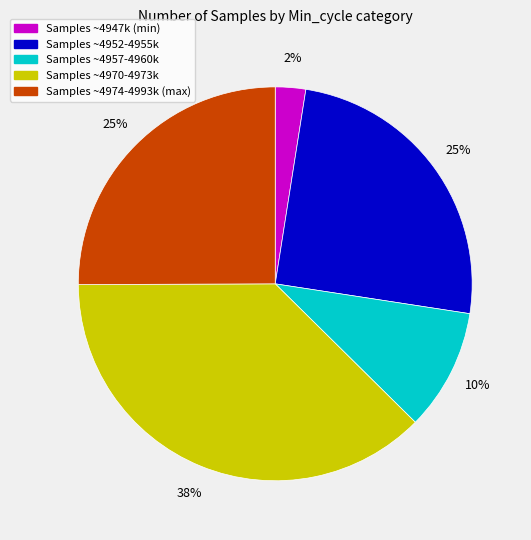

To the nearest percent, what is the average slice percentage?

20%